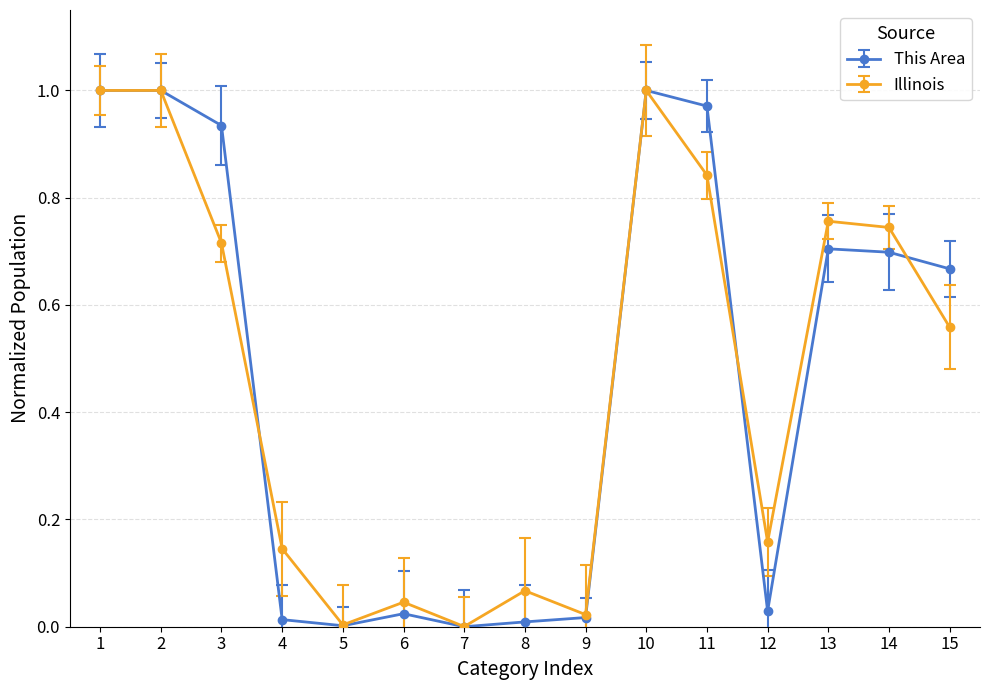

Is the value of Illinois at 3 greater than the value of This Area at 3?

No